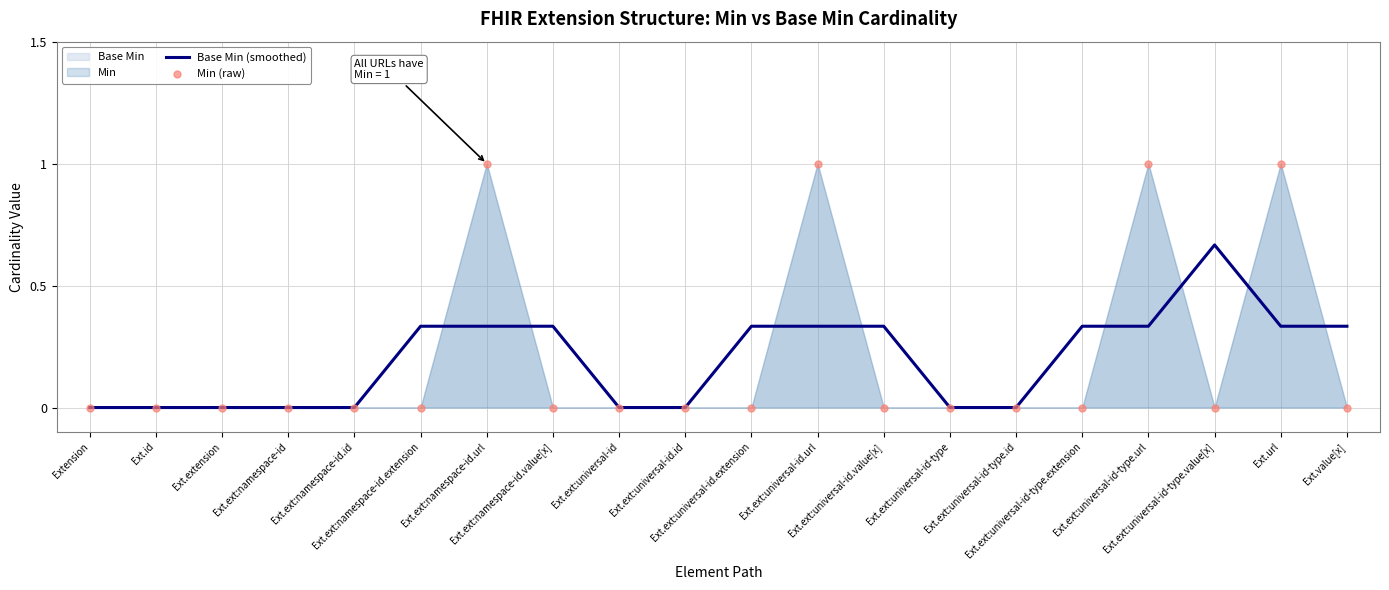

Which series has the widest spread of Y values?

Min (raw)